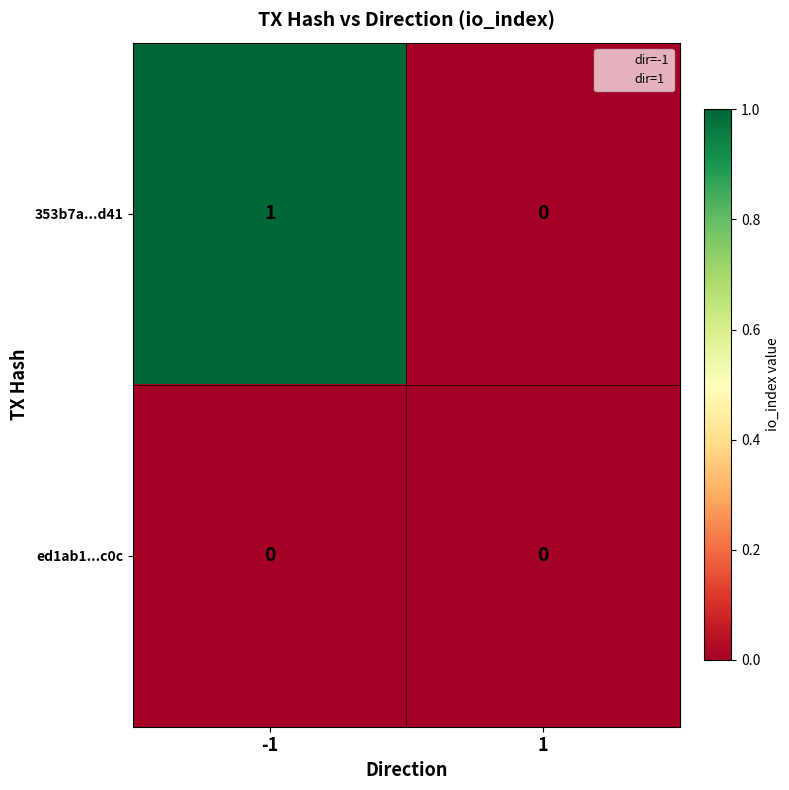

How many categories are shown in the chart?

2